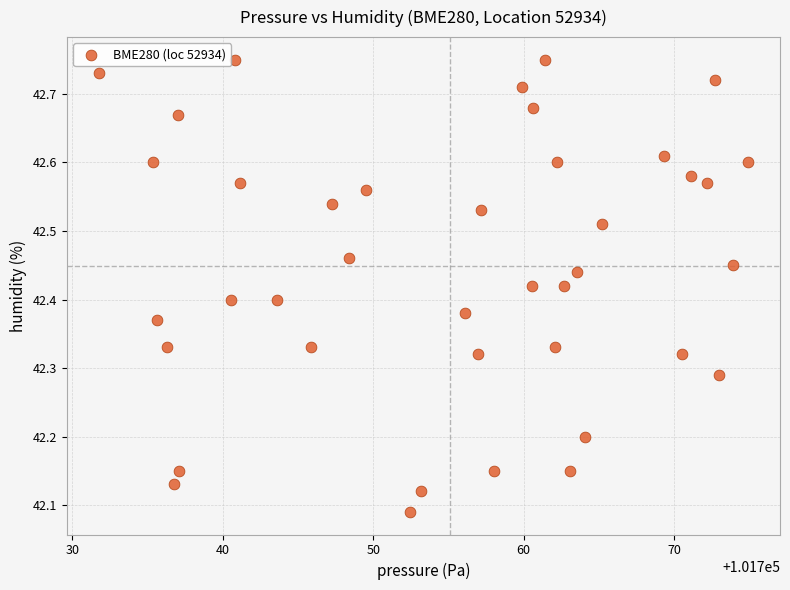

What is the range of X values (max minus min)?

43.1